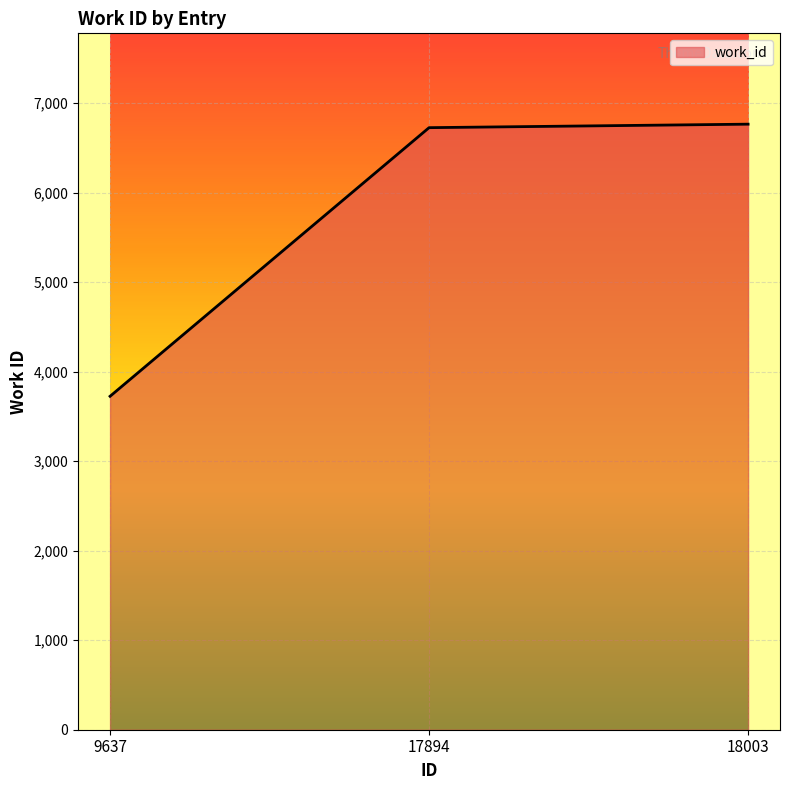

The chart shows a value of 2009 at 9637. True or false?

False